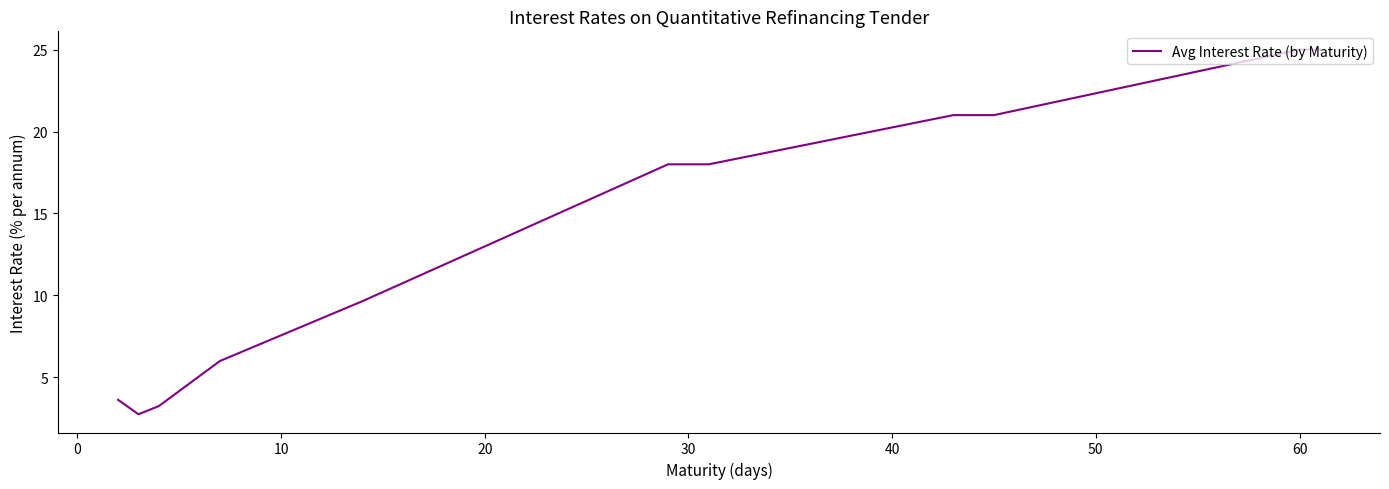

What is the minimum value shown in the chart?

2.8